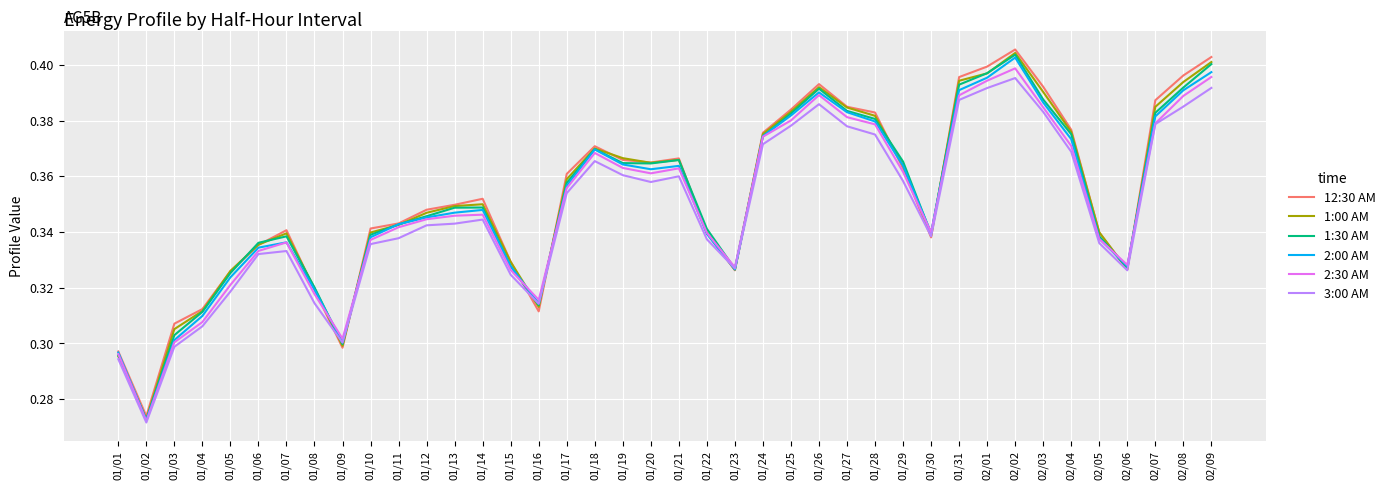

The value of 3:00 AM at 01/01 is 0.2. True or false?

False